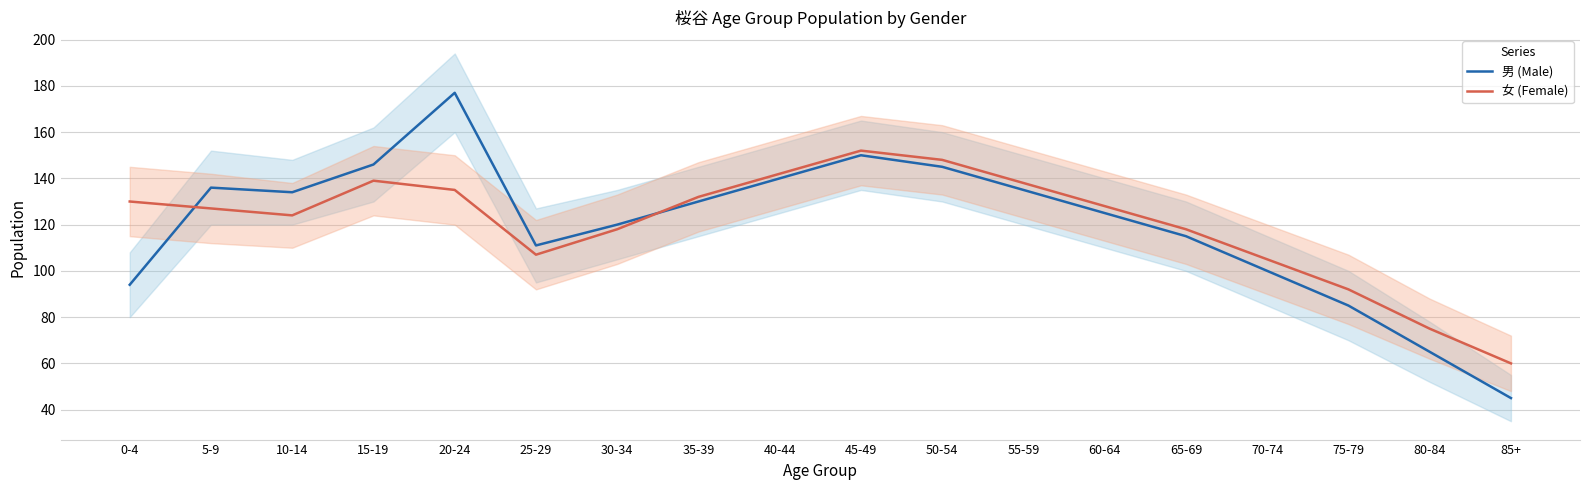

Is this an area chart (filled region under the line)?

No